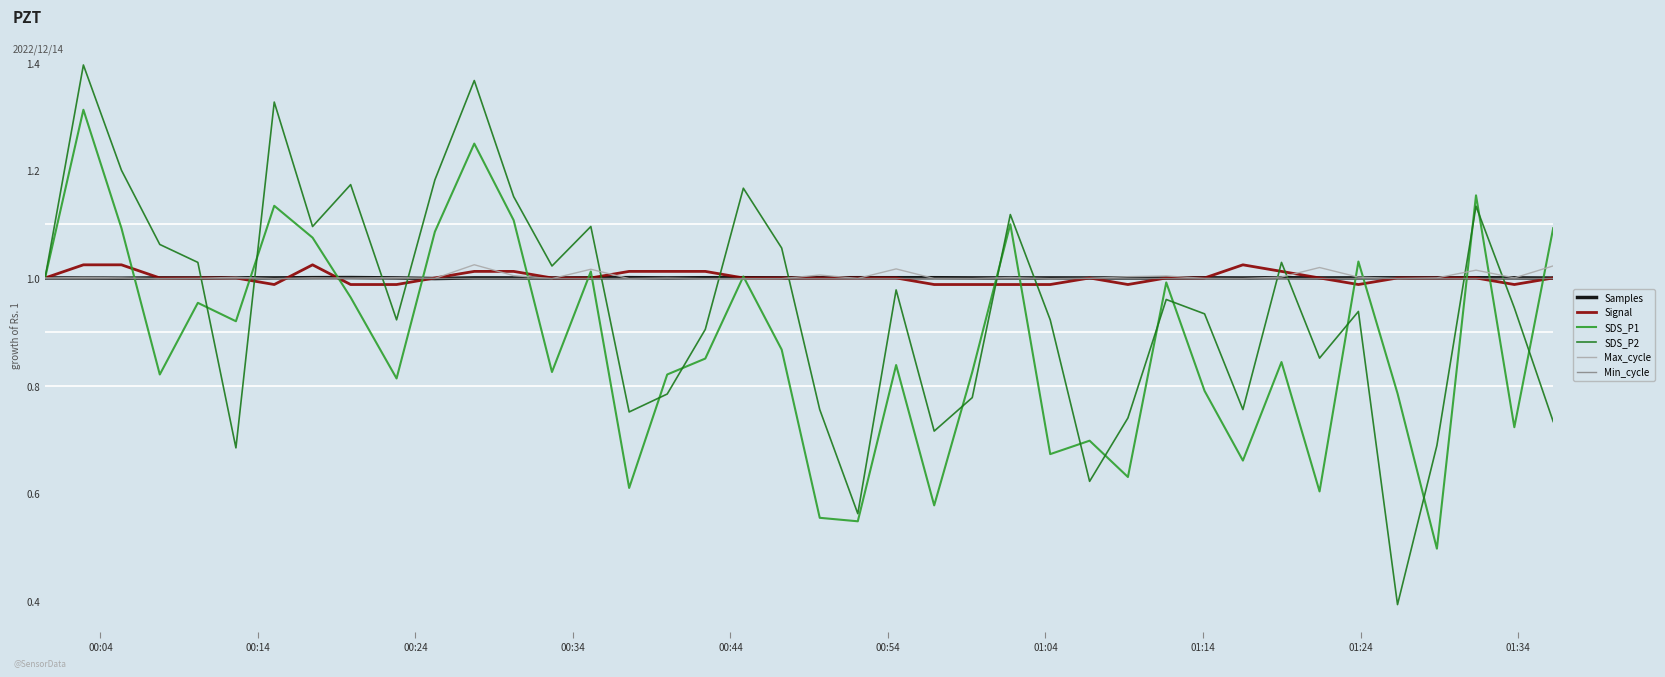

What is the minimum value shown in the chart?

0.4